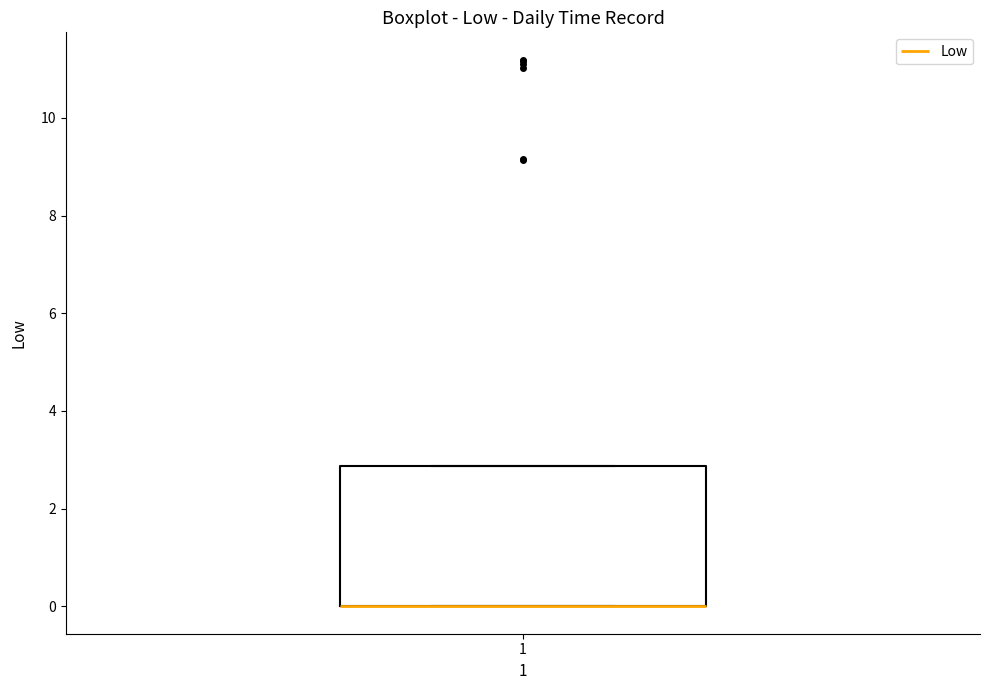

Transcribe this box plot: give where the median line is, the range the box spans, and where the two whiskers end, as read against the y-axis. The values are not printed on the chart, so give them approximately, as read against the axis.

median 0.0 (drawn on the box's lower edge), box 0.0 to 2.8, whiskers 0.0 to 2.8